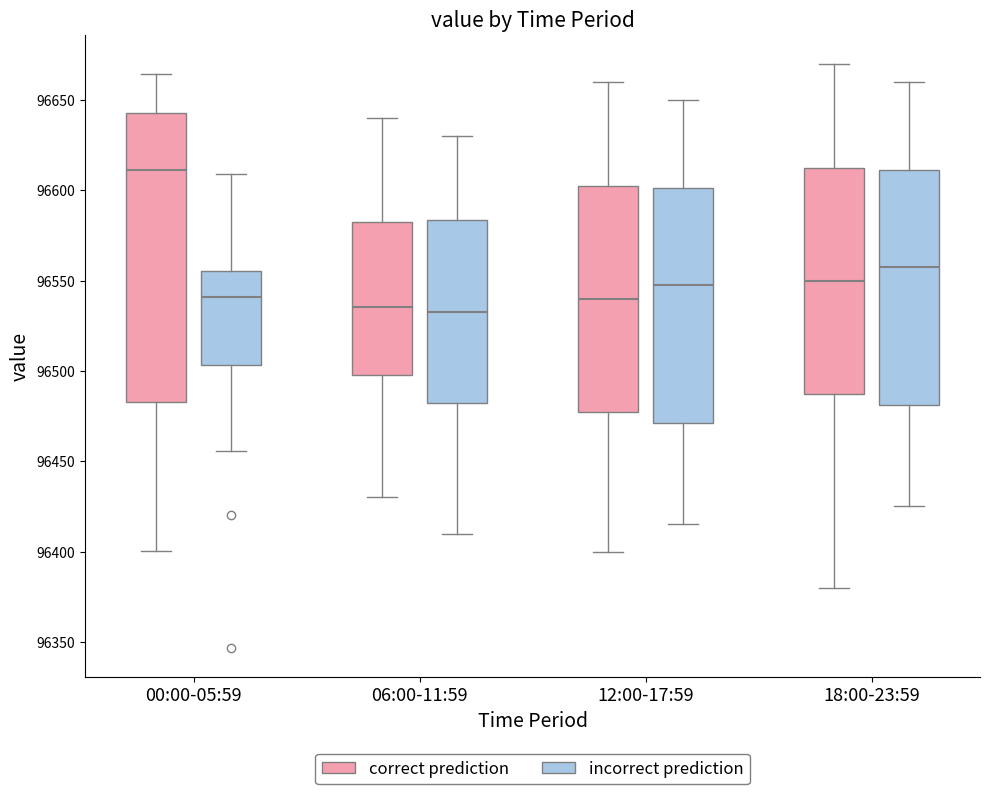

Where is the lower edge of the box for 12:00-17:59 (incorrect prediction) on the y-axis? The values are not printed on the chart, so give them approximately, as read against the axis.

96470